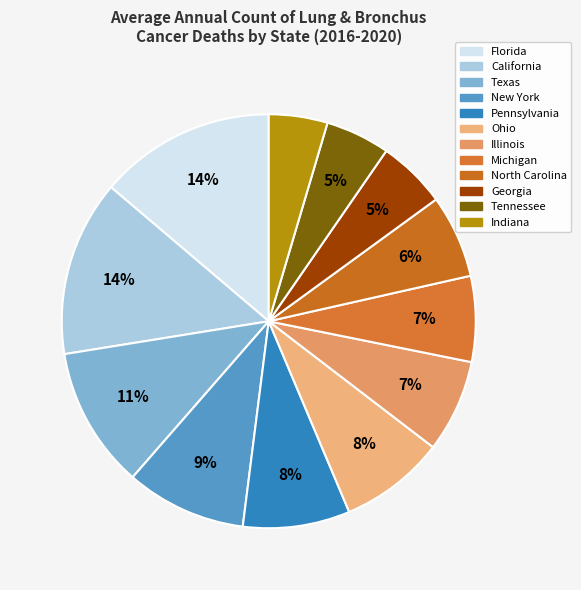

Is it true that Michigan is 7% of the pie?

True